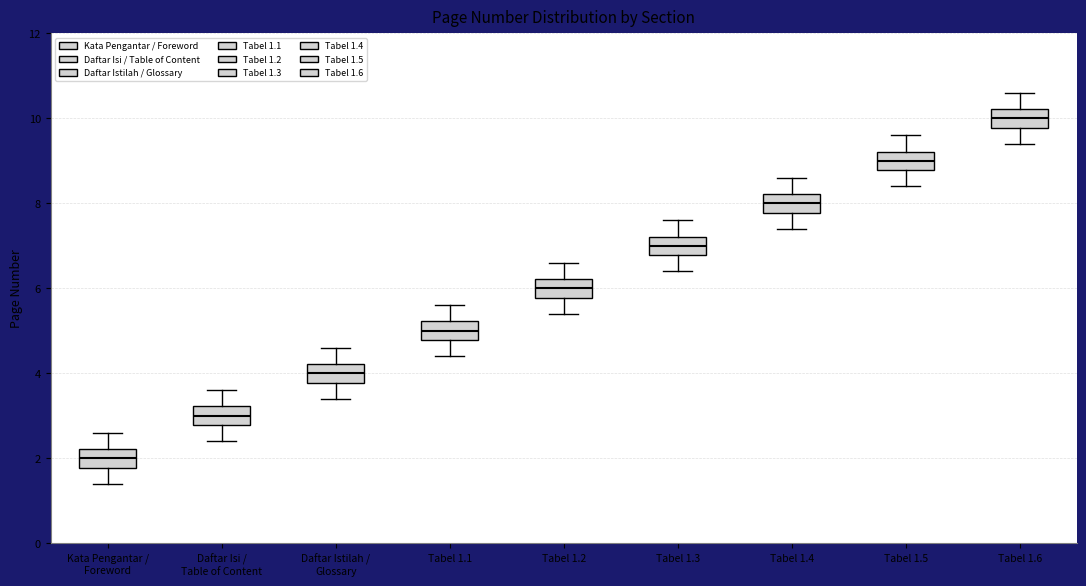

Reading left to right, transcribe this box plot: for each box, give where its median line is, the range the box spans, and where its two whiskers end, as read against the y-axis. The values are not printed on the chart, so give them approximately, as read against the axis.

Kata Pengantar / Foreword: median 2.0, box 1.8 to 2.2, whiskers 1.4 to 2.6
Daftar Isi / Table of Content: median 3.0, box 2.8 to 3.2, whiskers 2.4 to 3.6
Daftar Istilah / Glossary: median 4.0, box 3.8 to 4.2, whiskers 3.4 to 4.6
Tabel 1.1: median 5.0, box 4.8 to 5.2, whiskers 4.4 to 5.6
Tabel 1.2: median 6.0, box 5.8 to 6.2, whiskers 5.4 to 6.6
Tabel 1.3: median 7.0, box 6.8 to 7.2, whiskers 6.4 to 7.6
Tabel 1.4: median 8.0, box 7.8 to 8.2, whiskers 7.4 to 8.6
Tabel 1.5: median 9.0, box 8.8 to 9.2, whiskers 8.4 to 9.6
Tabel 1.6: median 10.0, box 9.8 to 10.2, whiskers 9.4 to 10.6